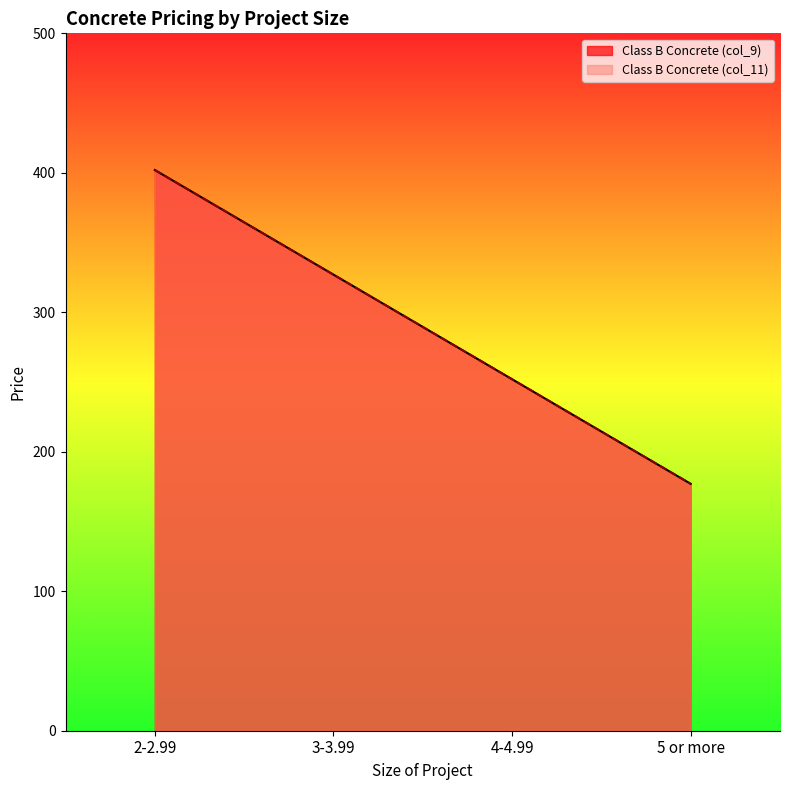

How many lines are shown in the chart?

2